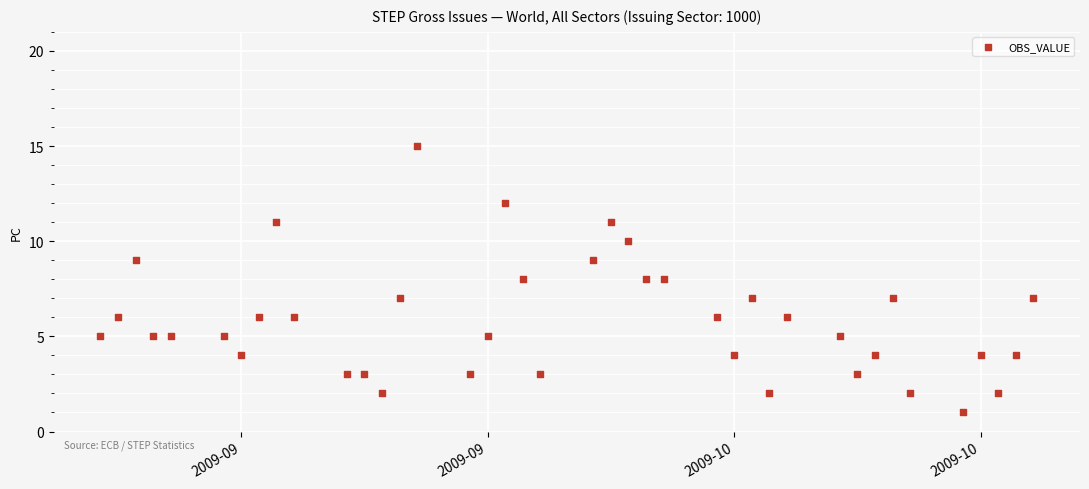

What is the range of Y values (max minus min)?

14